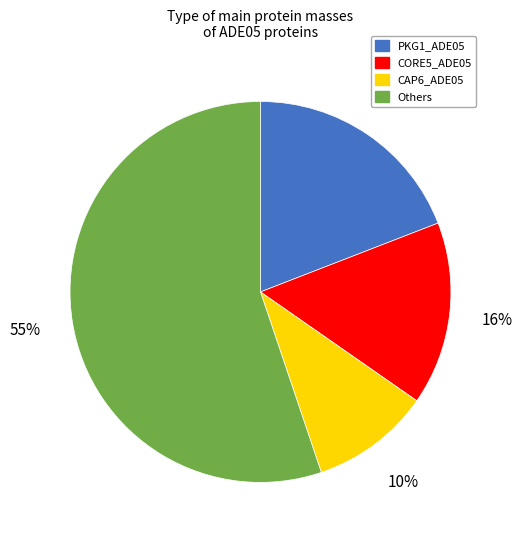

To the nearest percent, what is the difference between the largest and smallest slice percentages?

45%